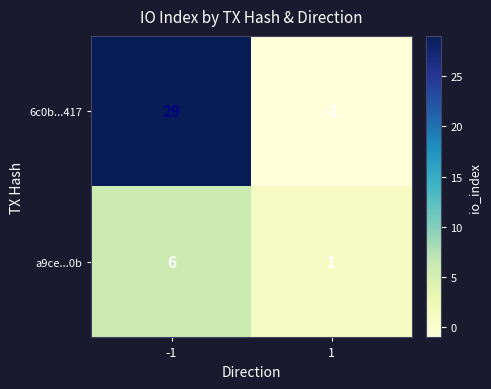

What is the difference between the a9ce...0b values at 1 and -1?

5